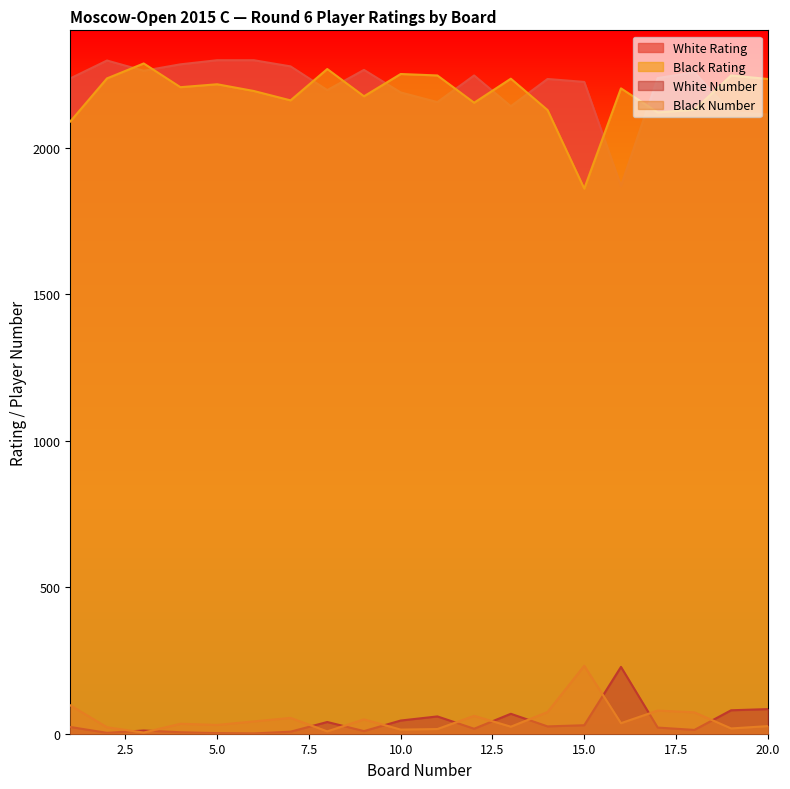

What is the lowest value of the White Number series?

1